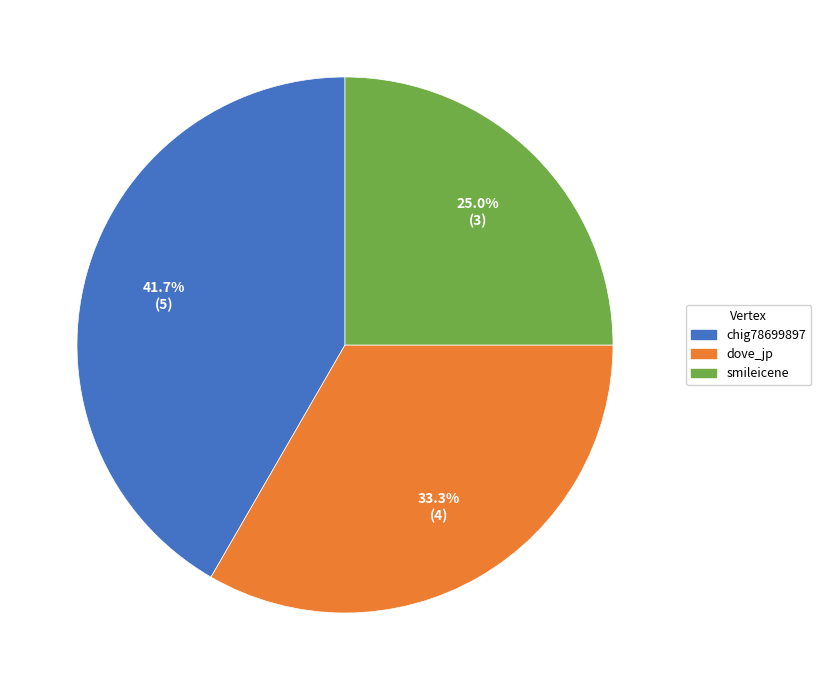

Is there a majority slice in this chart?

No